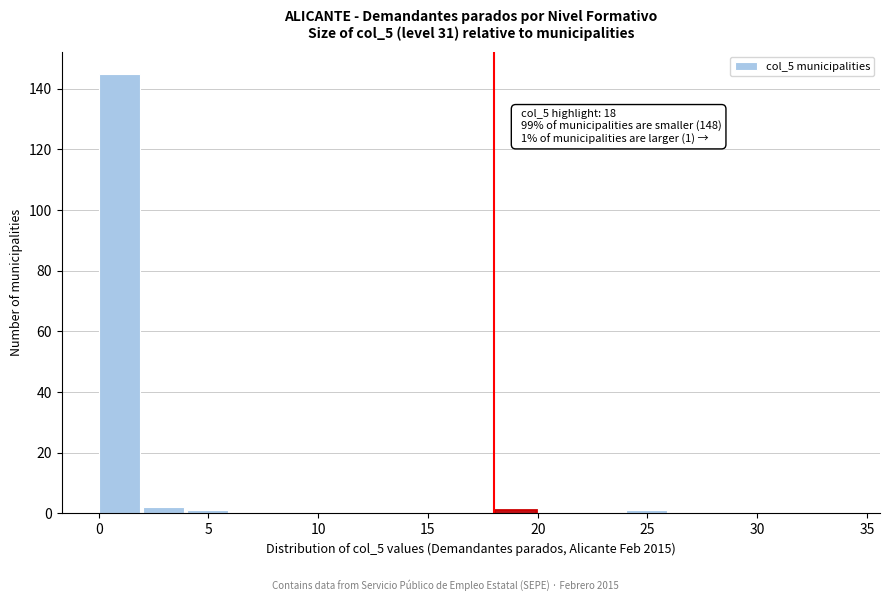

Which range on the x-axis has the tallest bar?

0 to 2